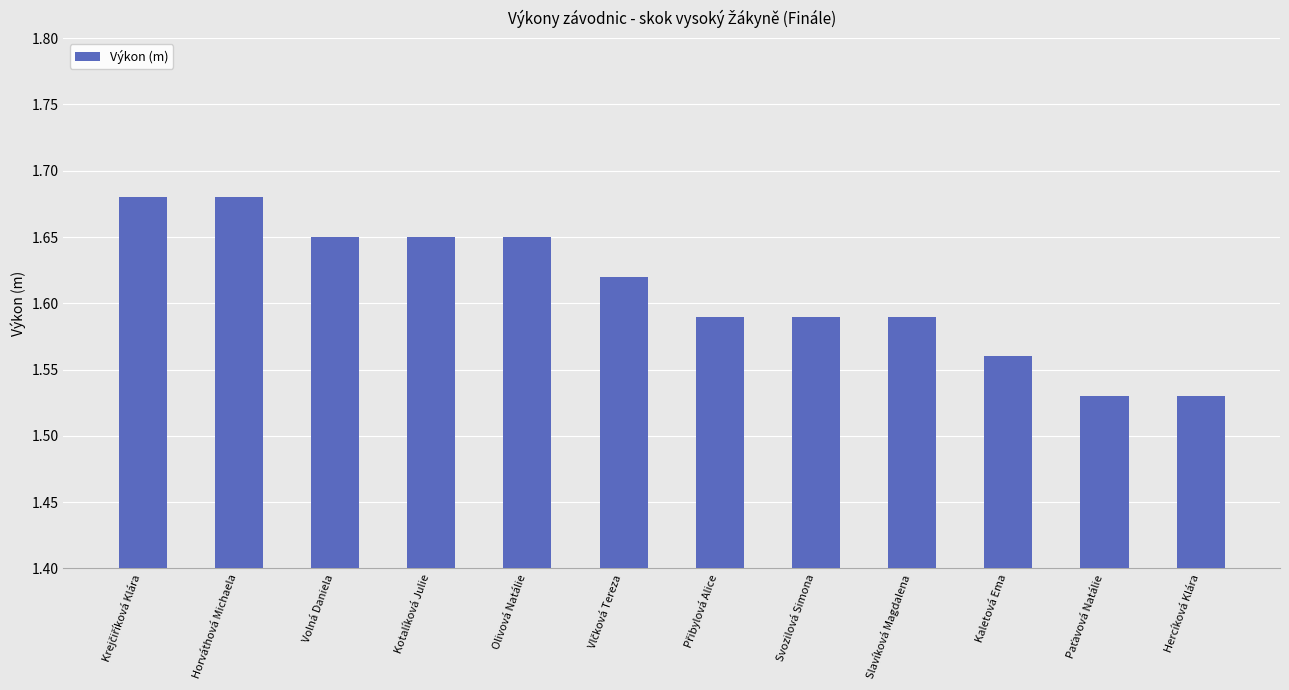

The chart shows a value of 2.4 at Horváthová Michaela. True or false?

False